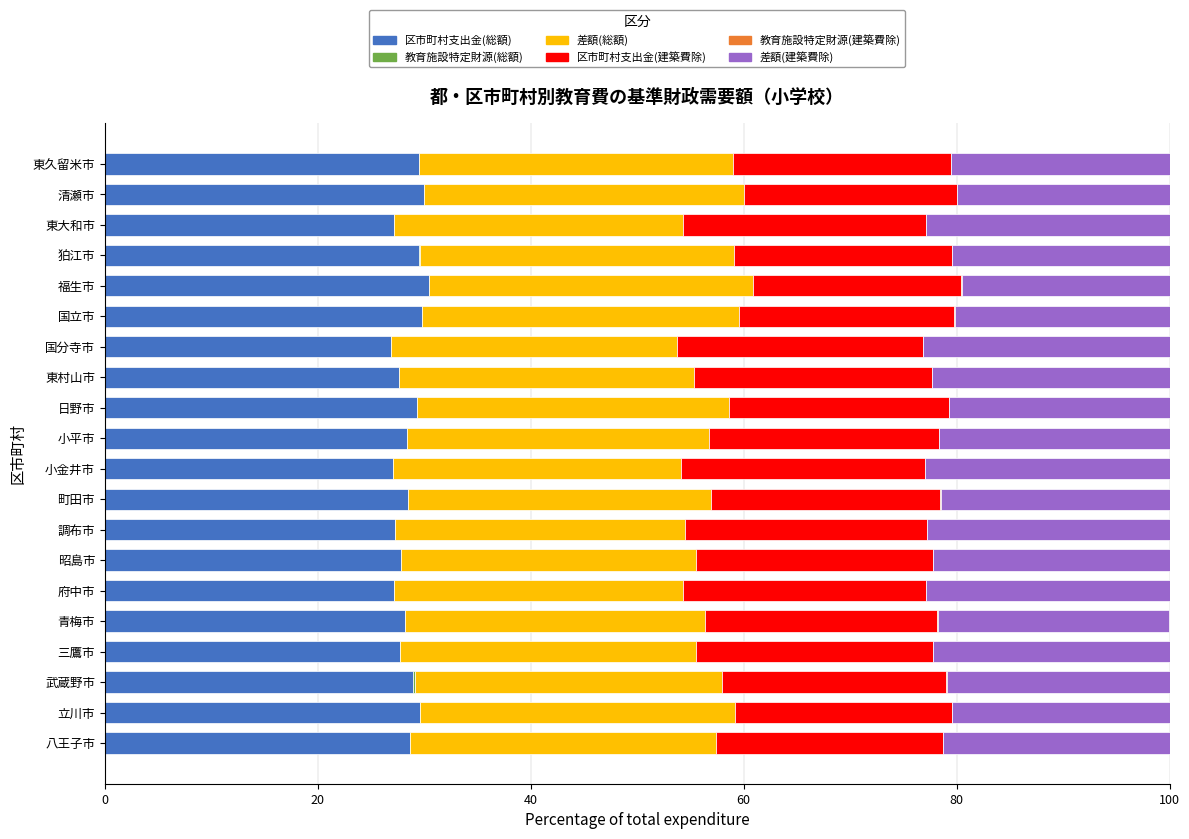

The 区市町村支出金(総額) series shows 42.1 at 立川市. True or false?

False